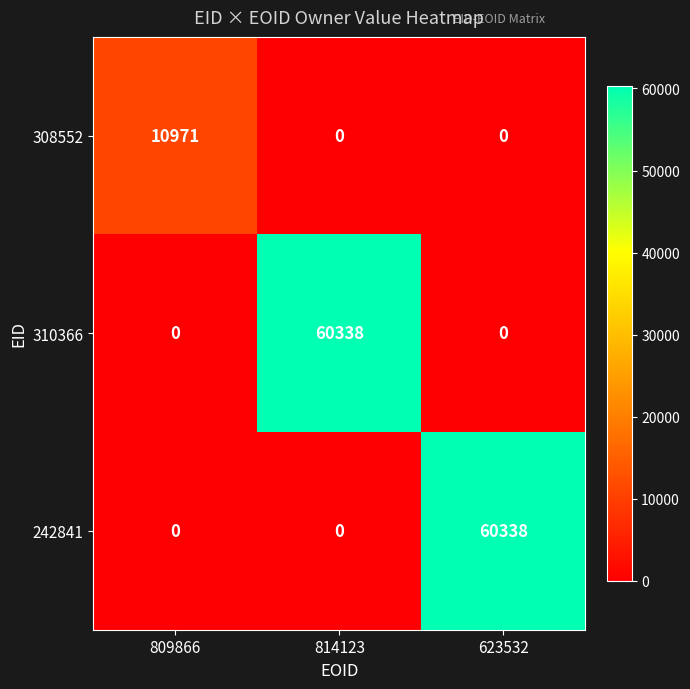

What is the total value across all series at 814123?

60338